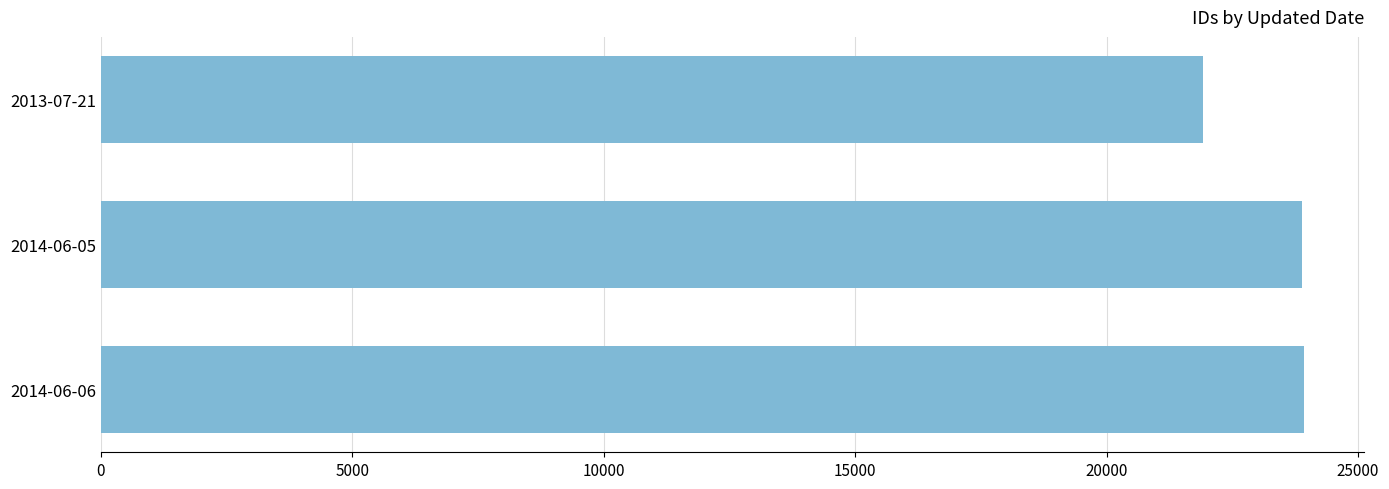

What is the value of the 3rd bar from the top?

23929